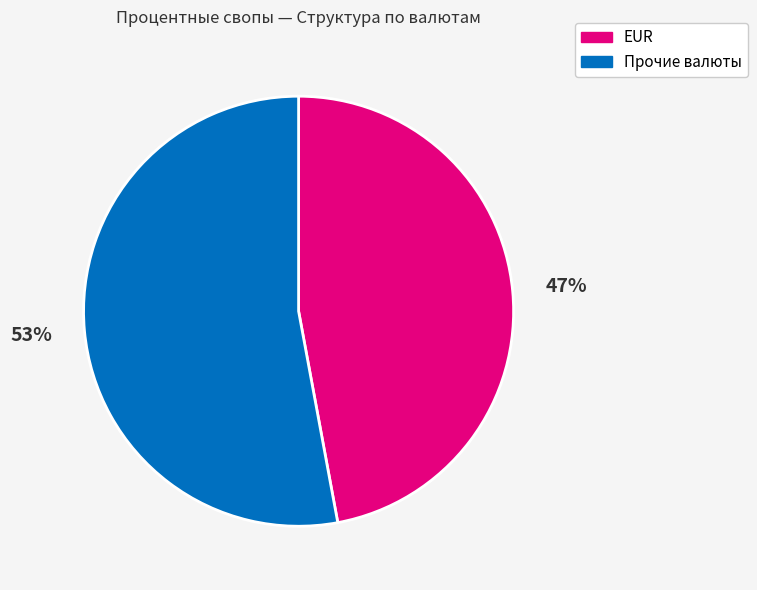

What is the largest slice in the pie chart?

Прочие валюты